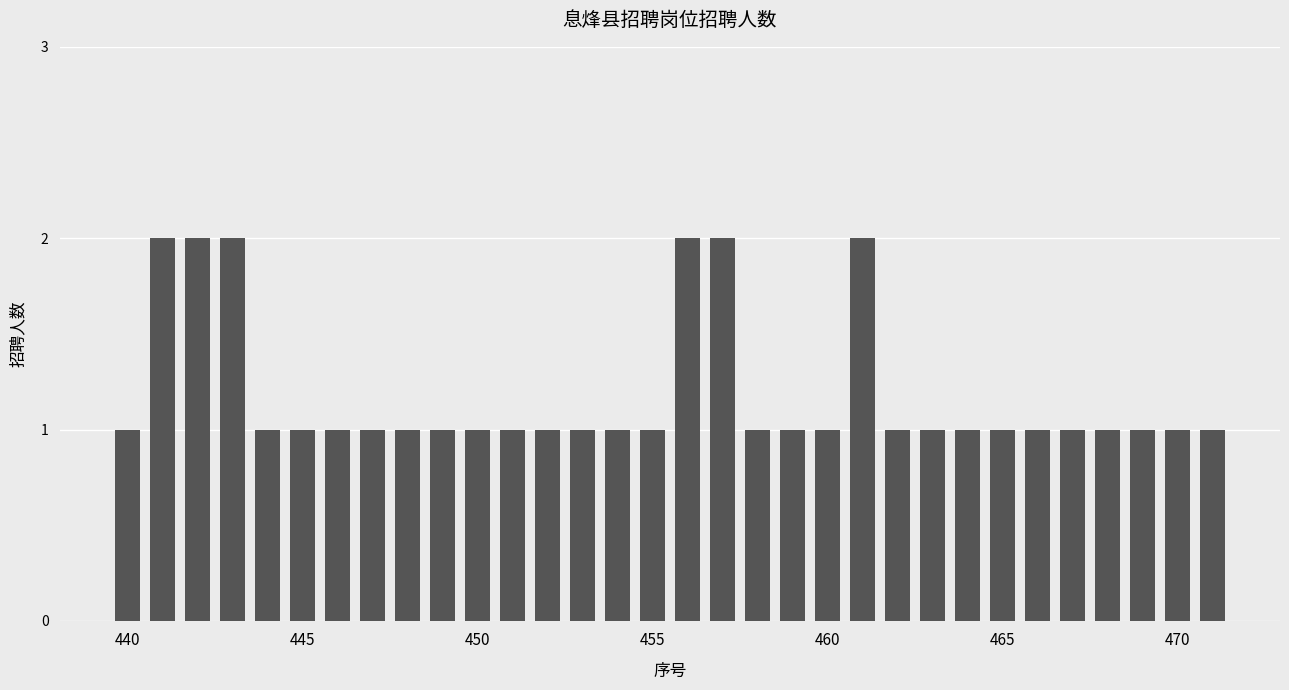

What is the value of the 9th bar from the left?

1